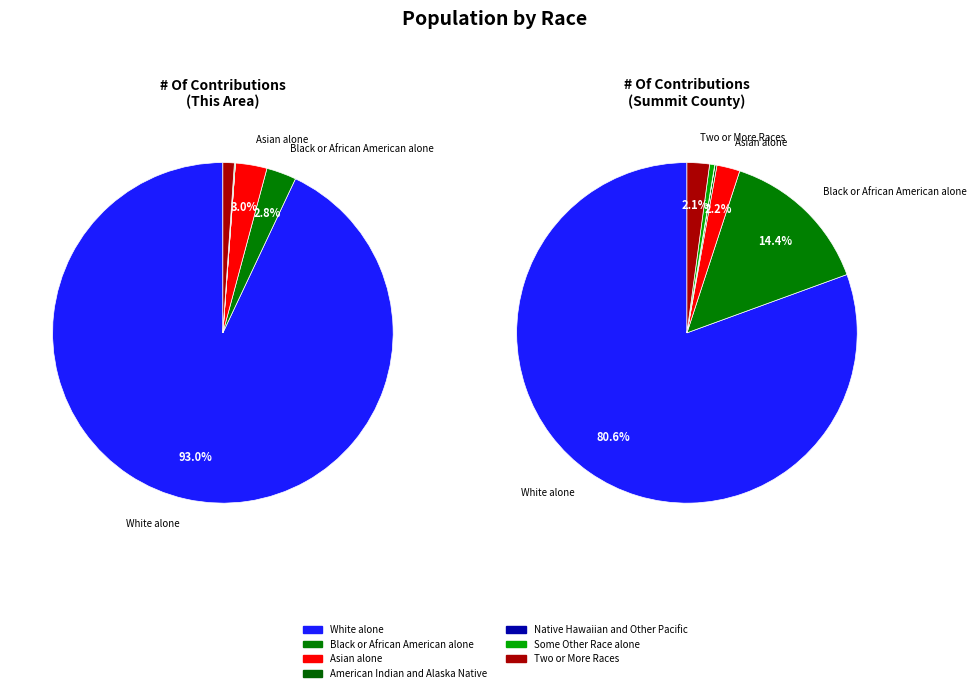

Is it true that Black or African American alone is 1% of the pie?

False